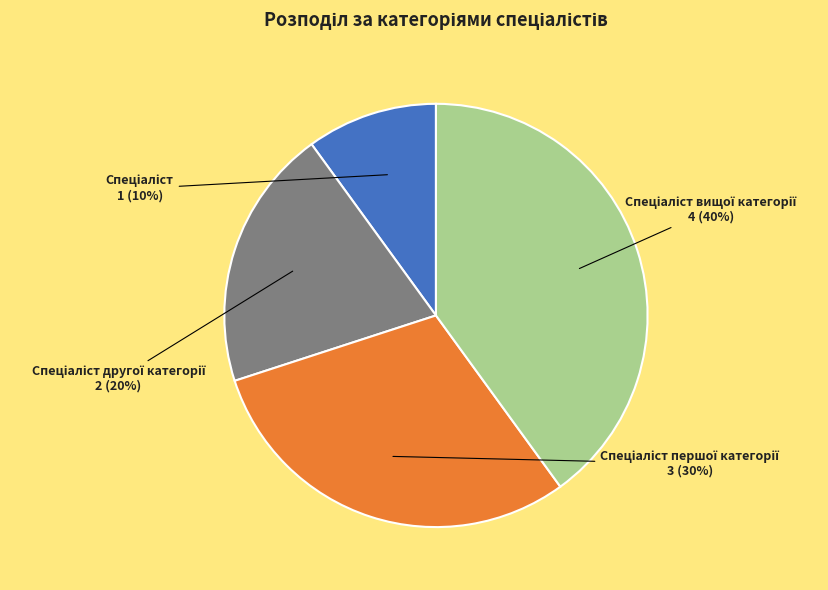

Is there a majority slice in this chart?

No